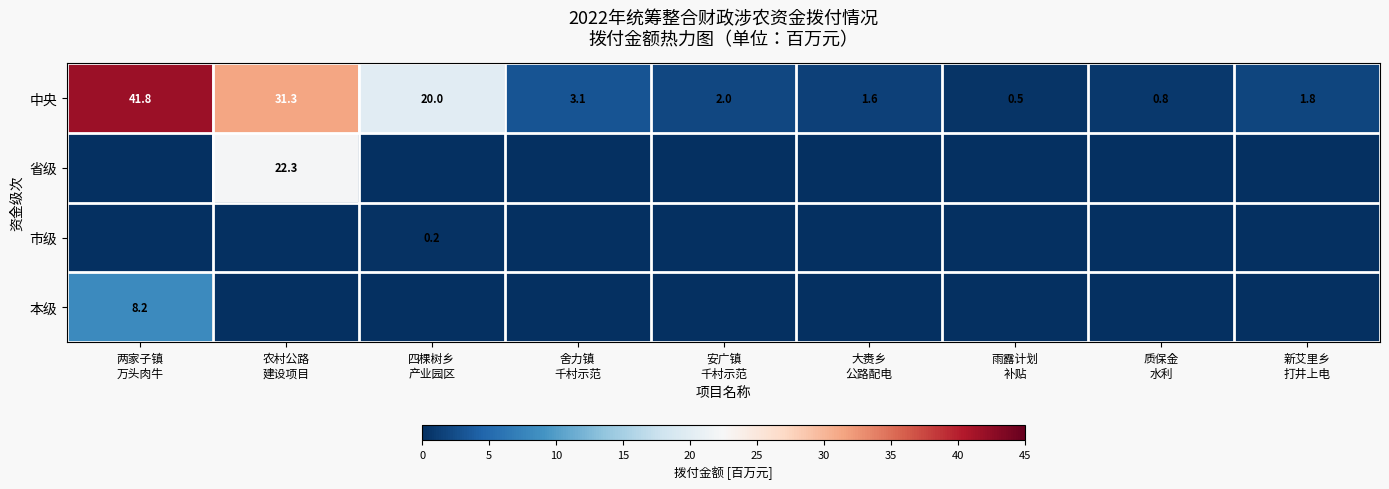

What is the minimum value for 中央?

0.5